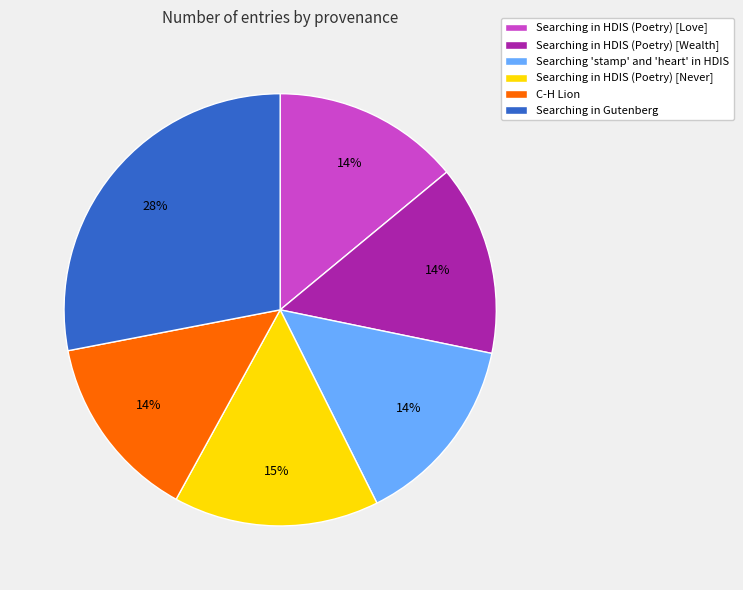

Is there any slice that represents more than half of the pie?

No